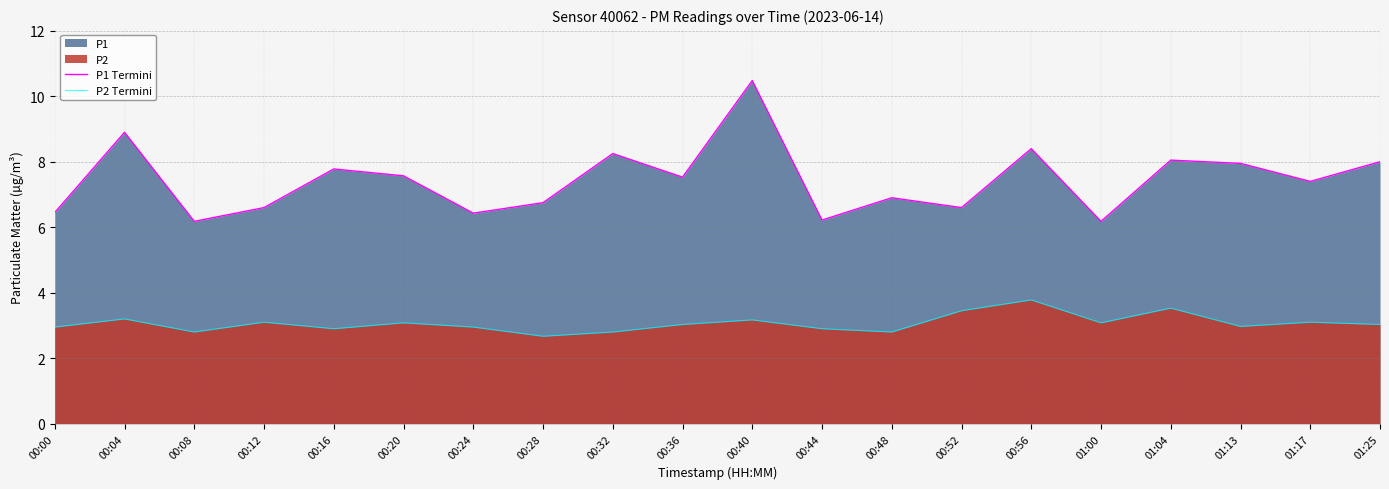

True or false: P1 Termini and P2 Termini cross at least once.

False